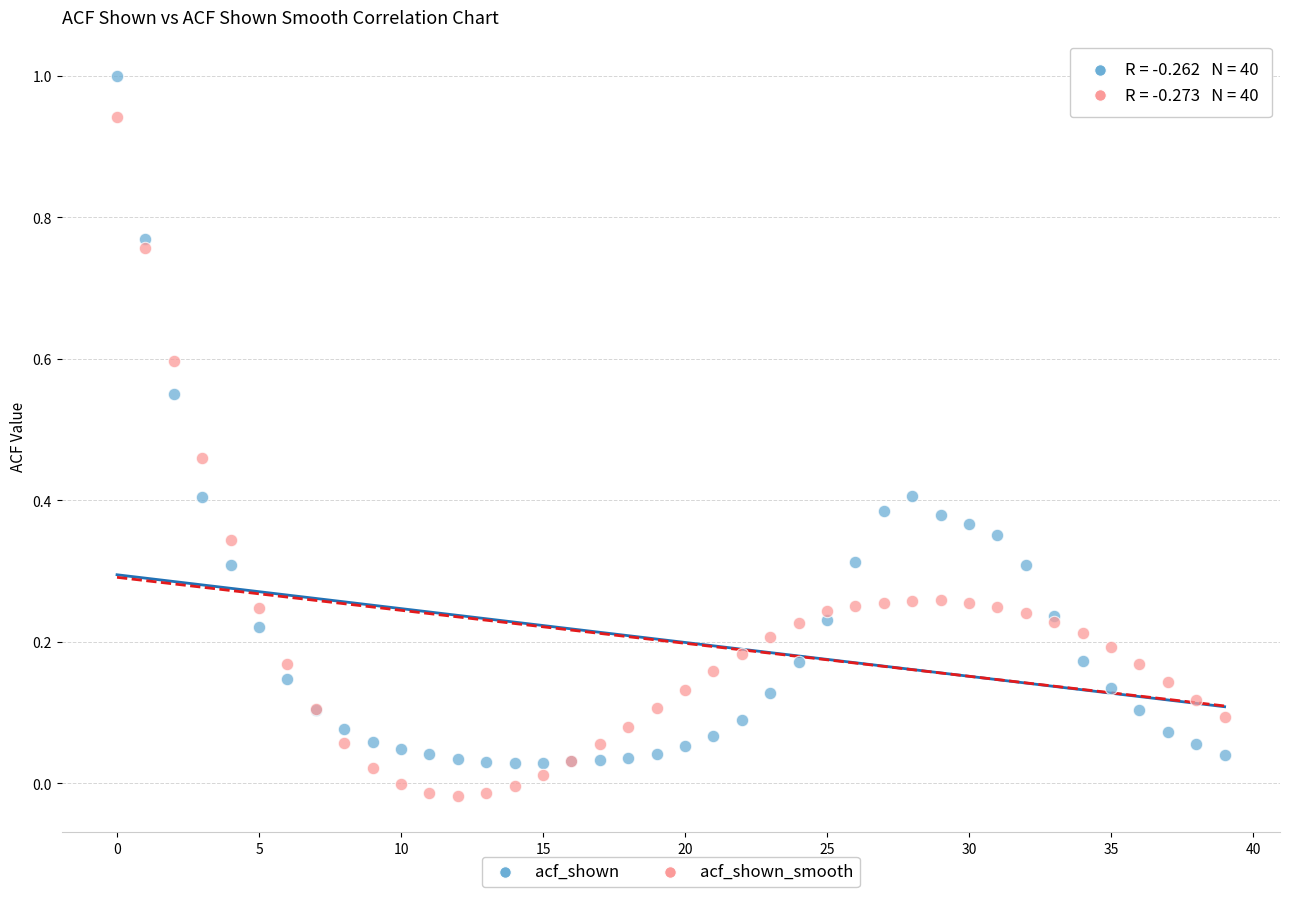

Which series has the widest spread of Y values?

acf_shown